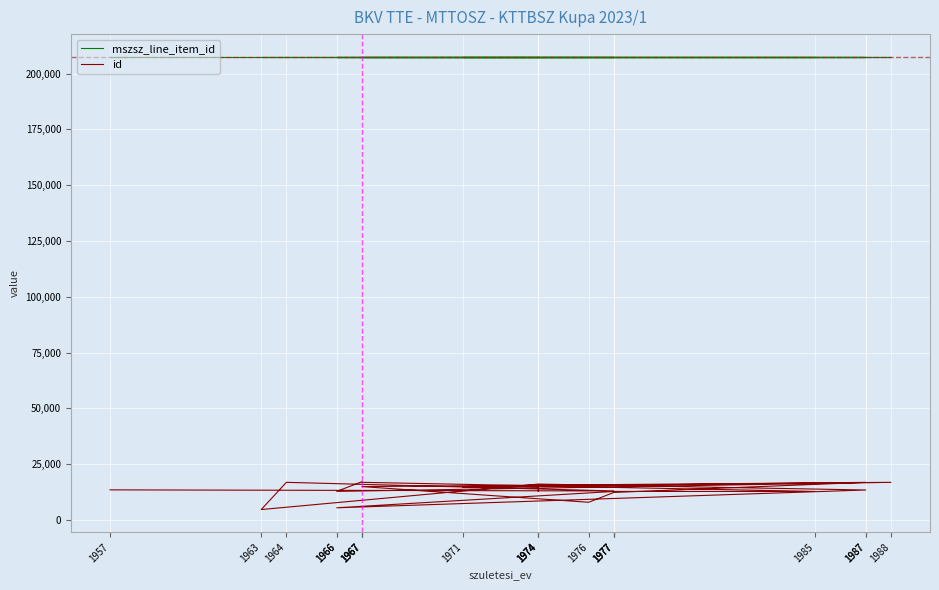

Which label corresponds to the smallest value in the chart?

1963